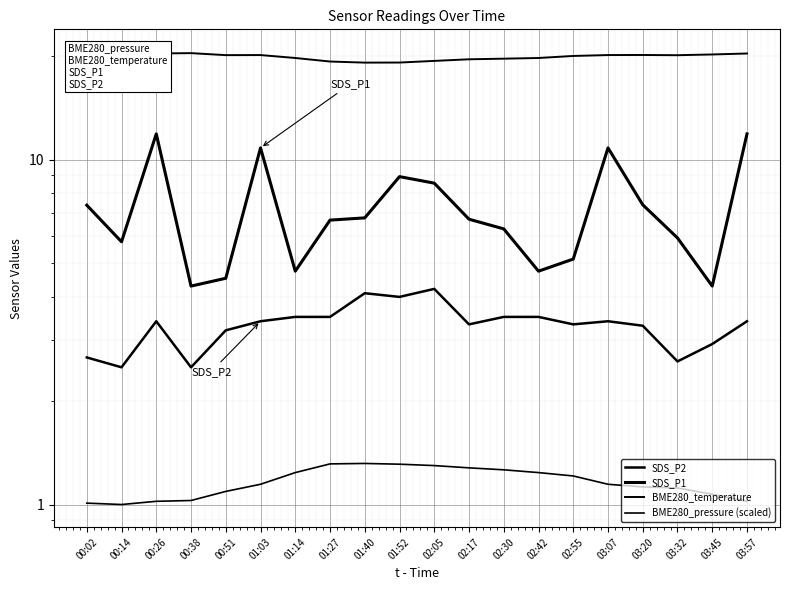

How many categories are shown in the chart?

20